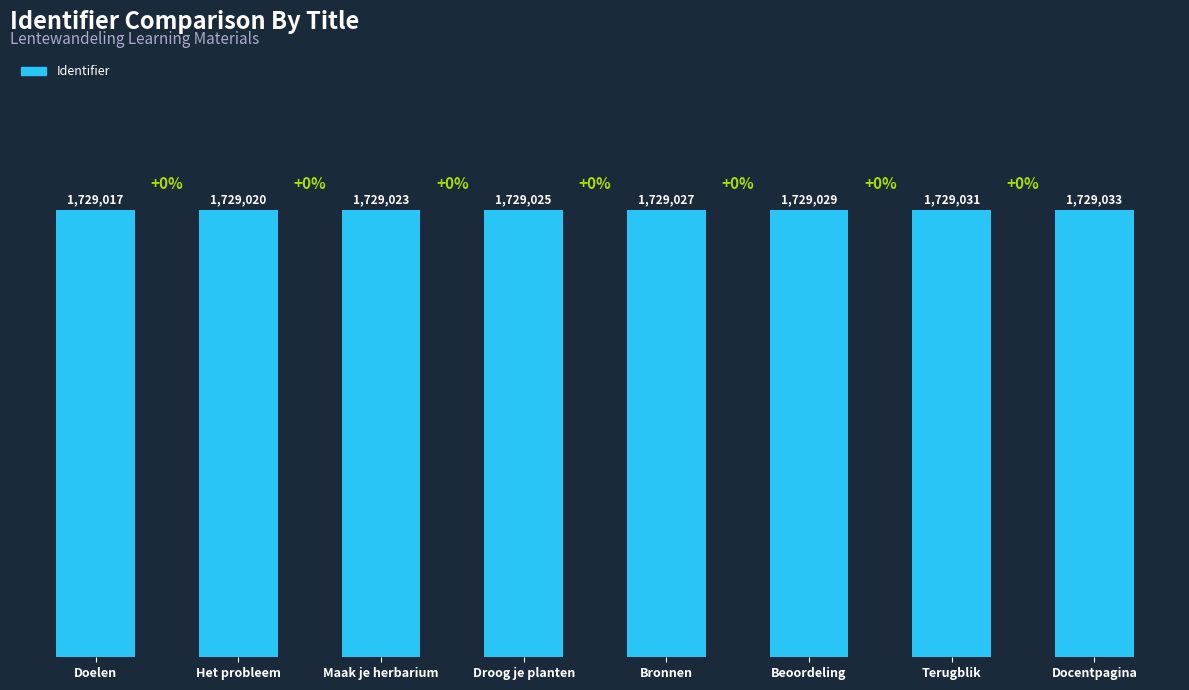

Which has a higher value, Beoordeling or Droog je planten?

Beoordeling